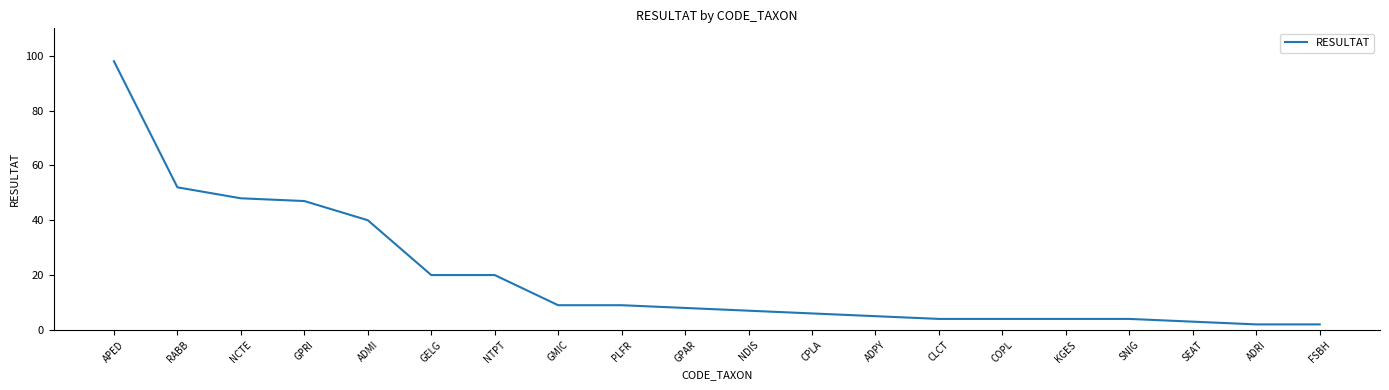

Which label corresponds to the largest value in the chart?

APED